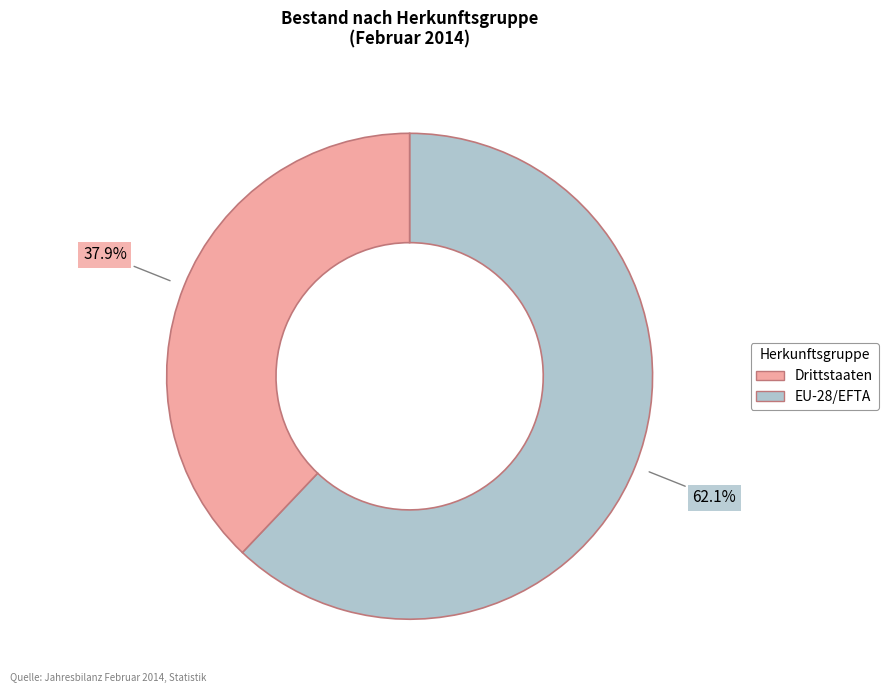

Count the number of slices in the pie.

2